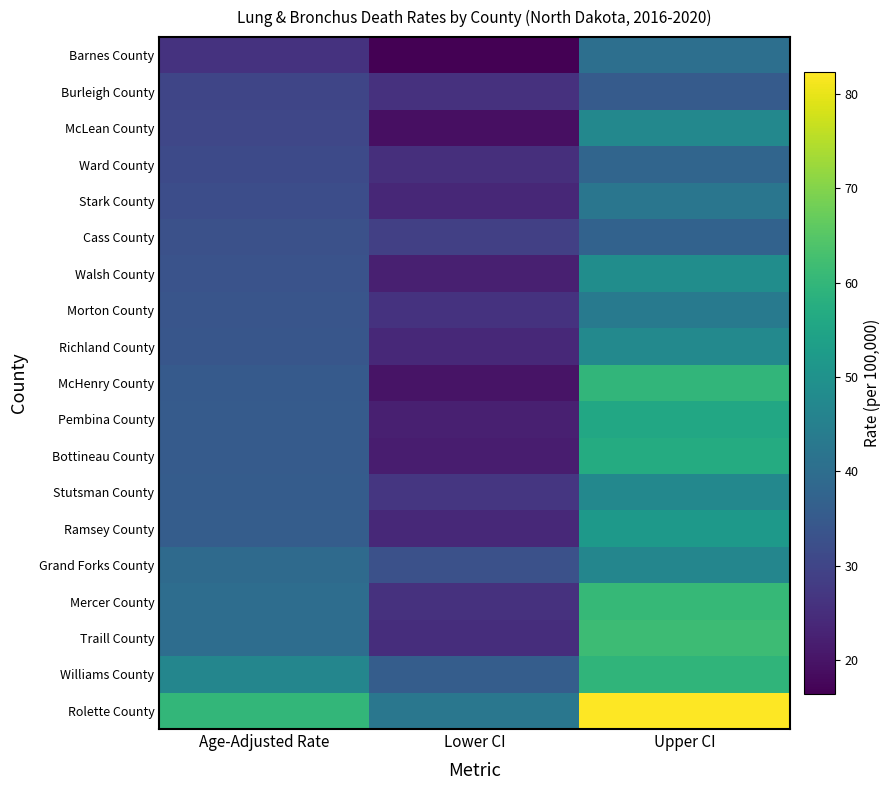

Which has a higher value, Lower CI or Age-Adjusted Rate?

Age-Adjusted Rate